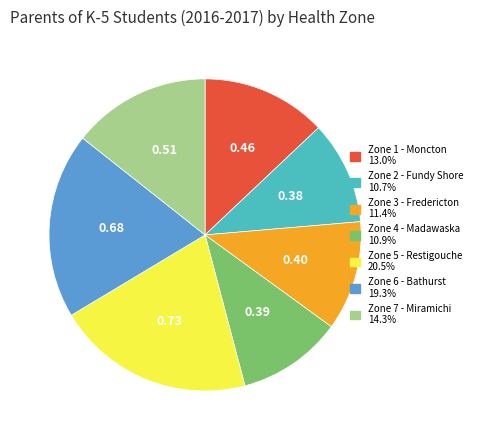

Is there any slice that represents more than half of the pie?

No